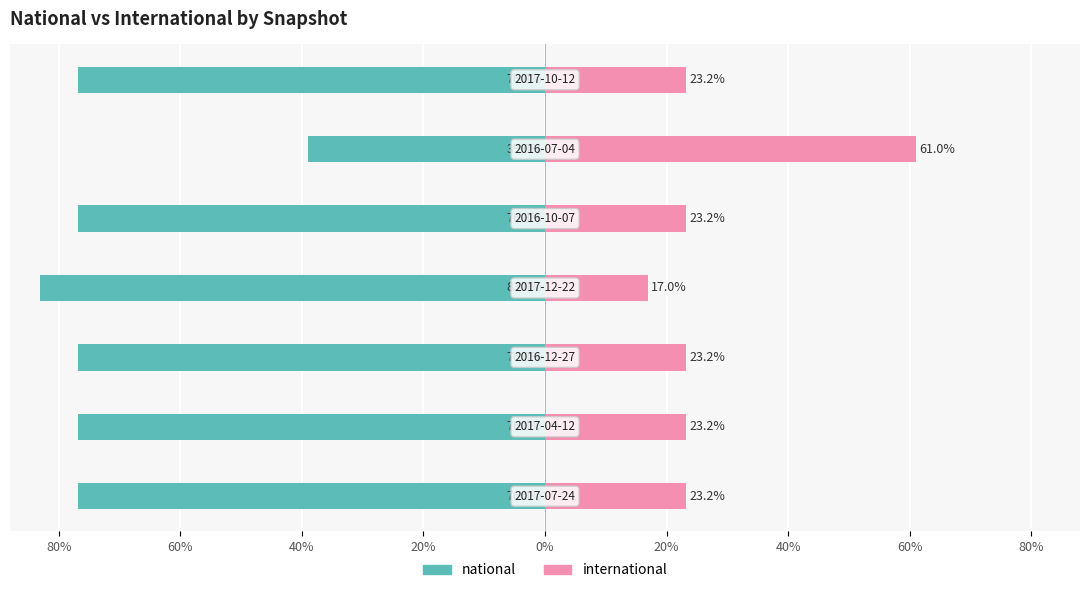

How many values in the international series exceed 23?

6